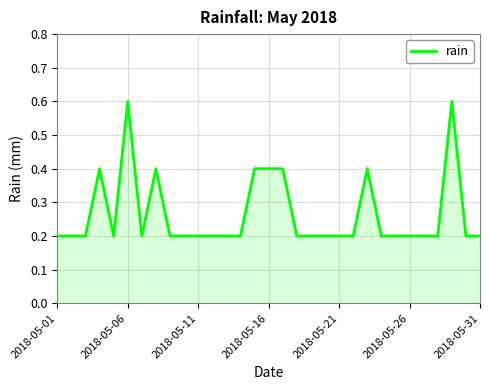

What is the difference between the maximum and minimum values?

0.4